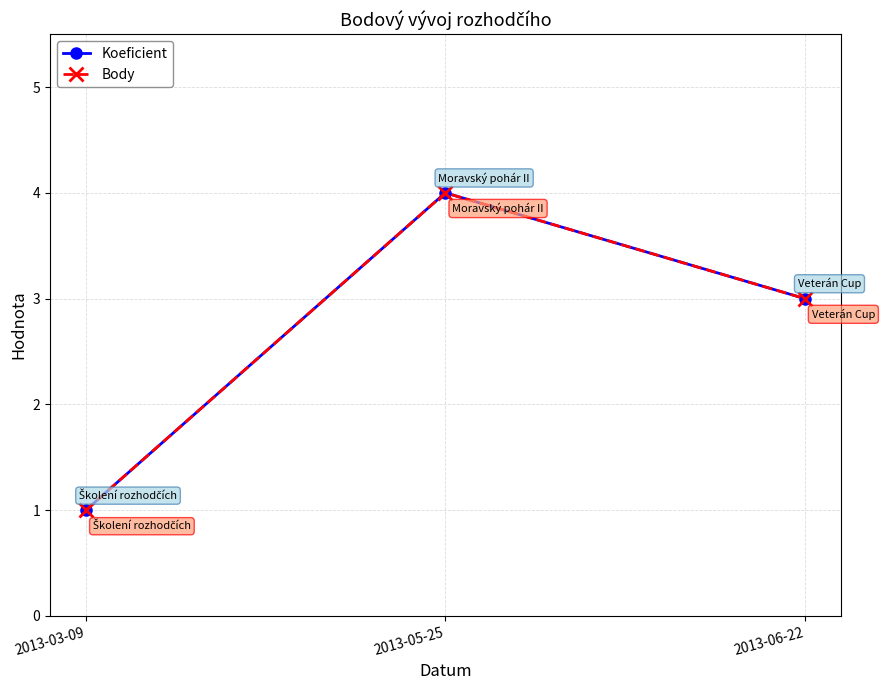

Is this an area chart (filled region under the line)?

No